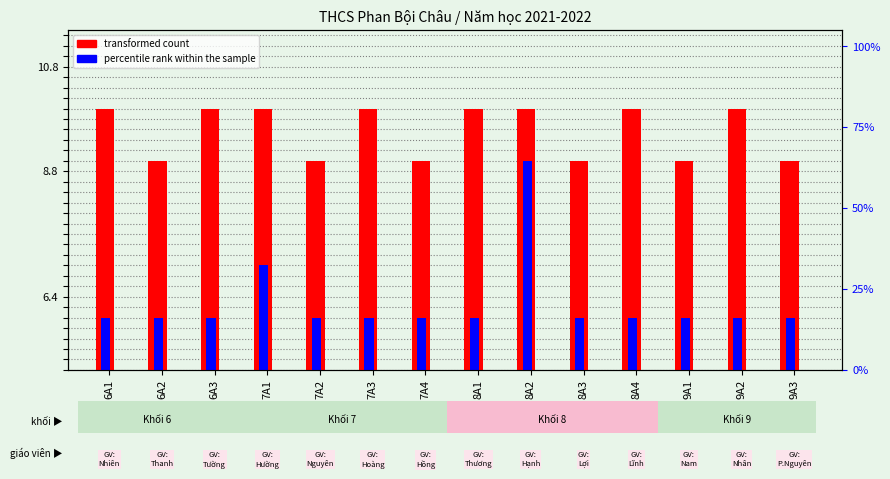

What position from the right is 9A3?

1